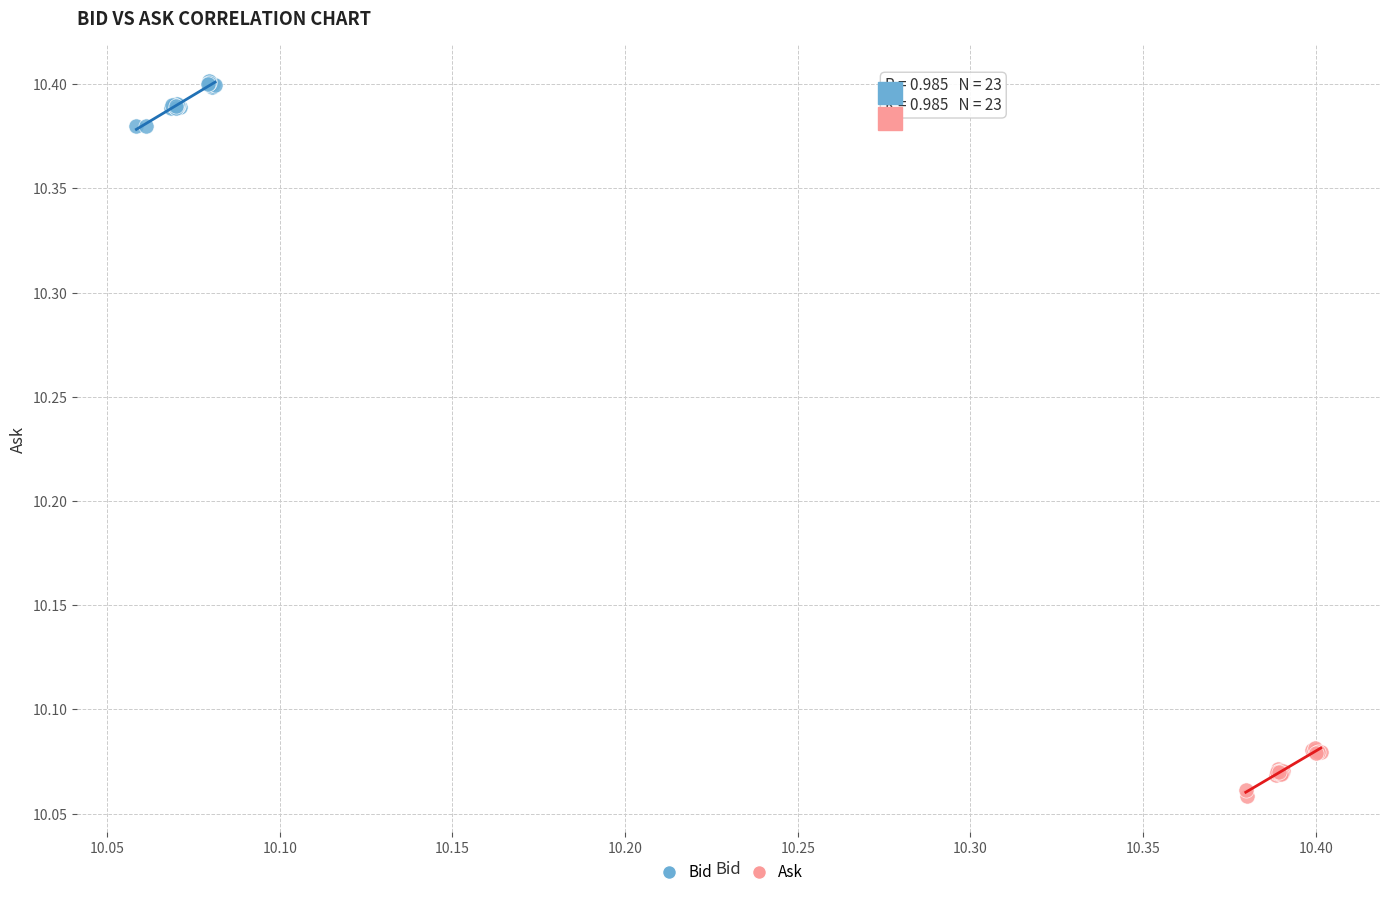

Which series contains the highest Y value?

Bid